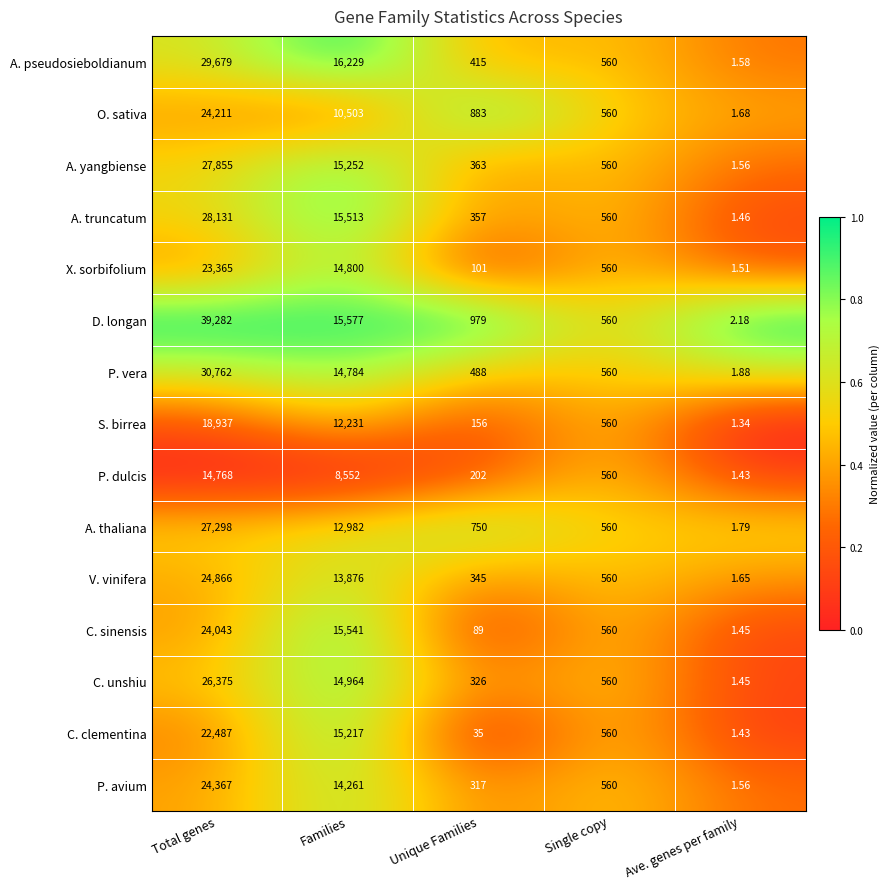

Which series has the largest total across all categories?

D. longan